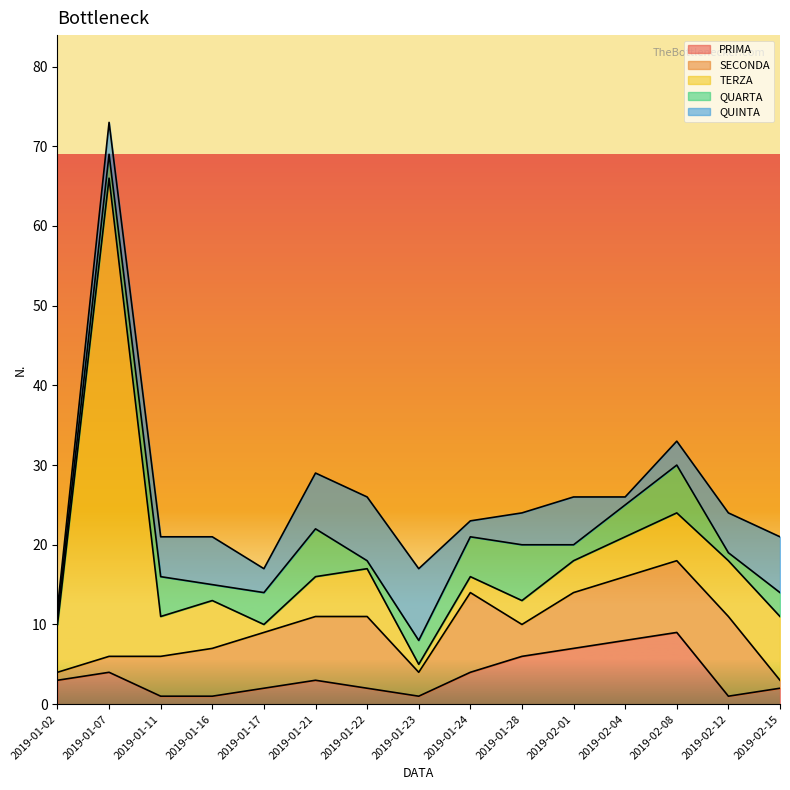

How many intersections are there between TERZA and QUINTA?

1